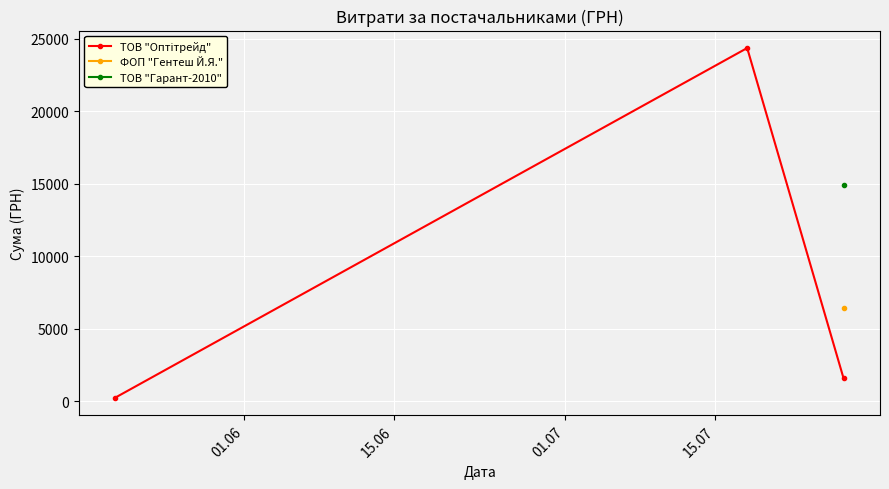

Which series has the largest range (max minus min)?

ТОВ "Оптітрейд"